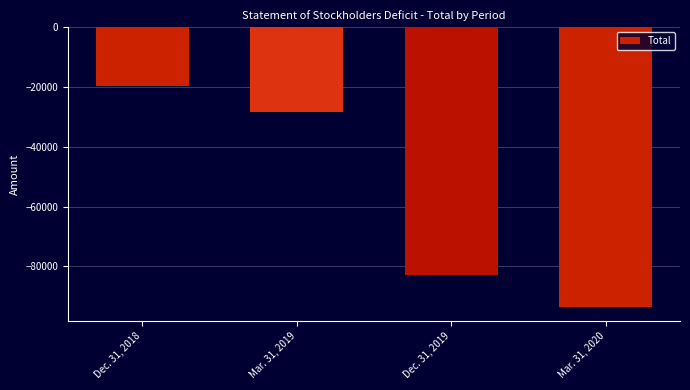

Rank the categories by value from lowest to highest.

Mar. 31, 2020, Dec. 31, 2019, Mar. 31, 2019, Dec. 31, 2018